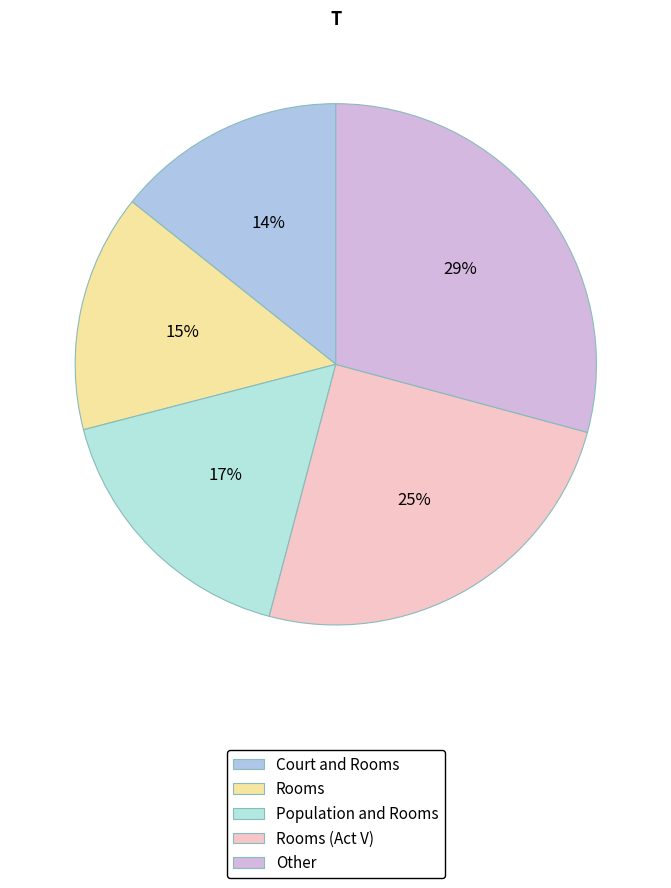

To the nearest percent, what is the difference between the largest and smallest slice percentages?

15%